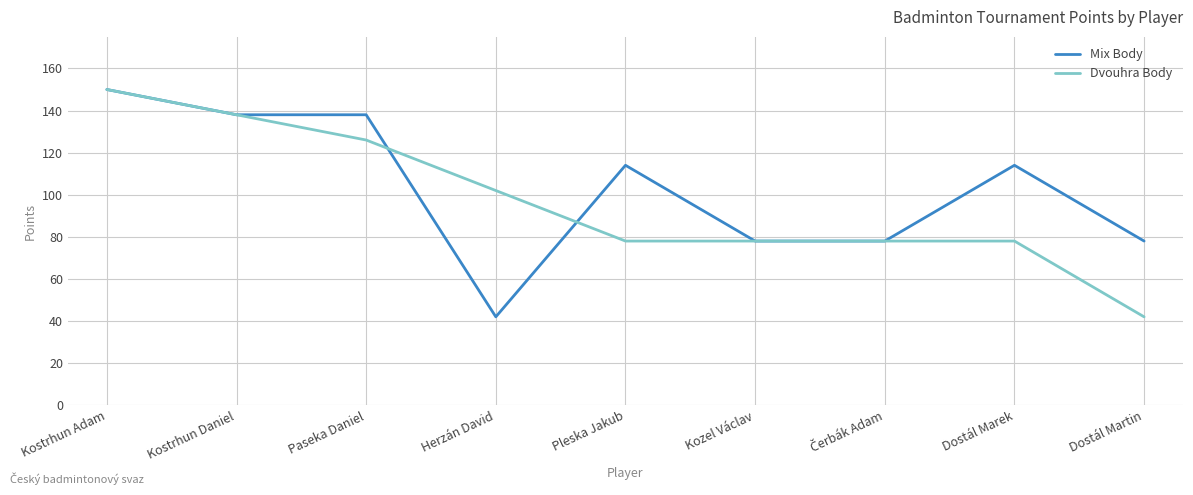

What is the maximum value shown in the chart?

150